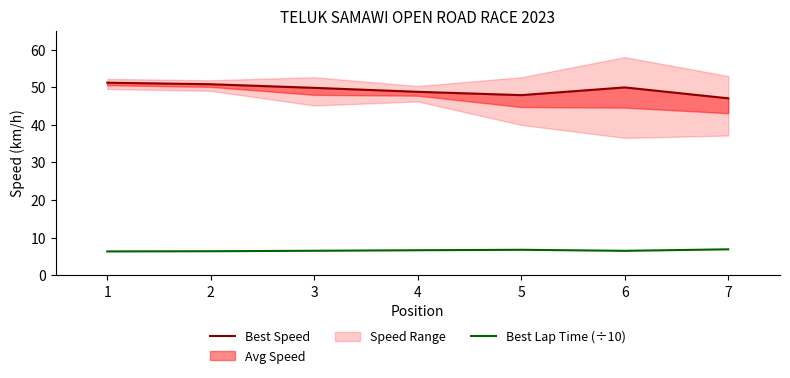

Where is the first local minimum for Best Lap Time (÷10)?

6